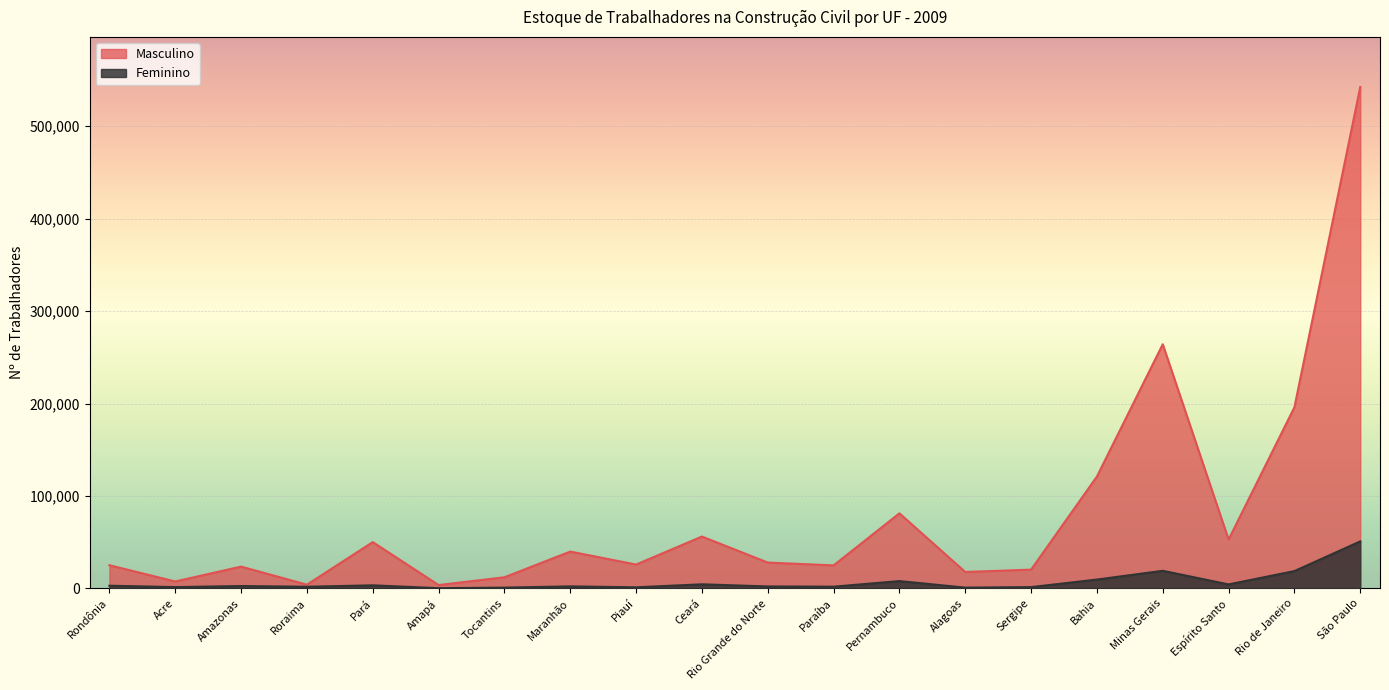

What is the average value of the Masculino series?

79844